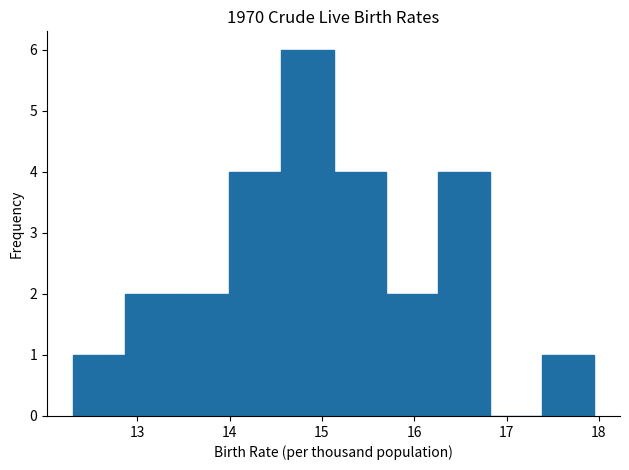

Which range on the x-axis has the tallest bar?

14.6 to 15.1